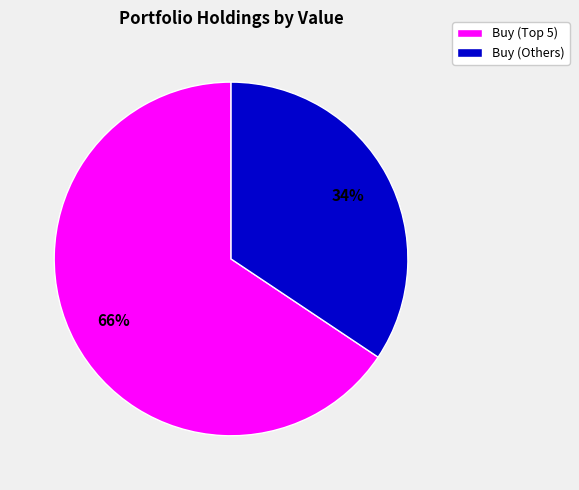

To the nearest percent, what is the average slice percentage?

50%